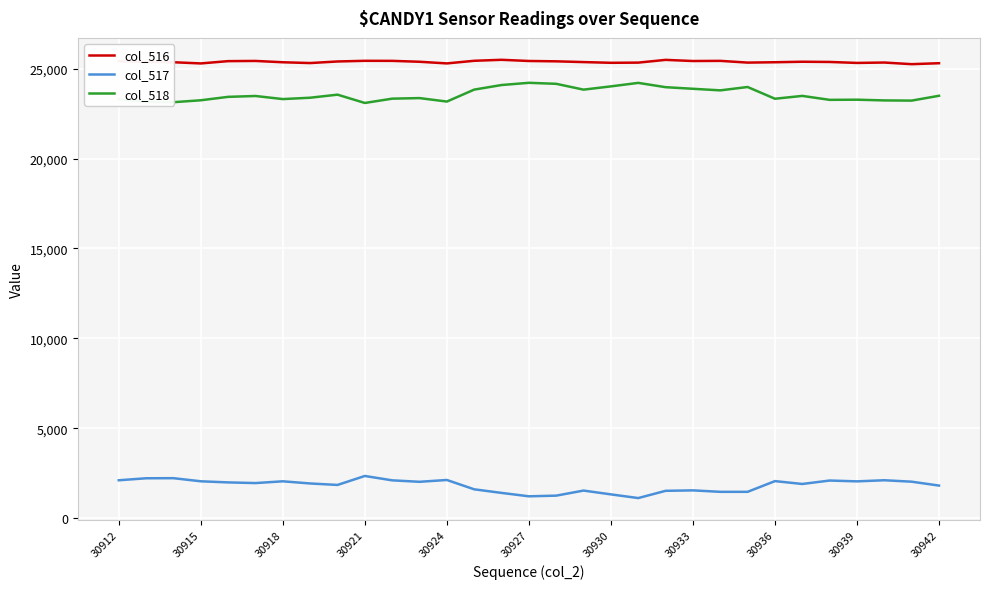

Rank the series by their maximum value, from lowest to highest.

col_517, col_518, col_516